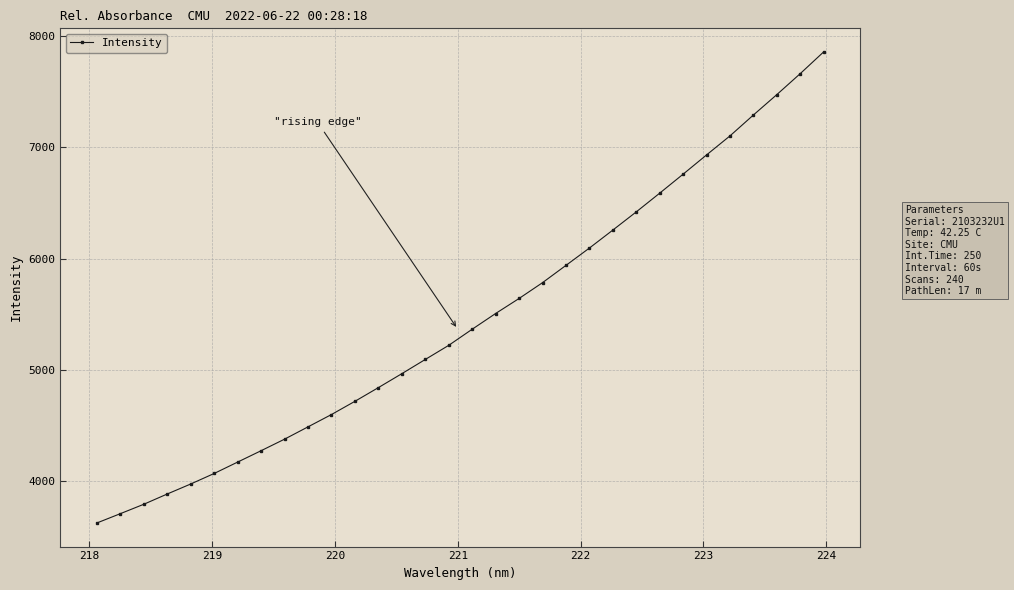

What is the maximum value shown in the chart?

7857.8